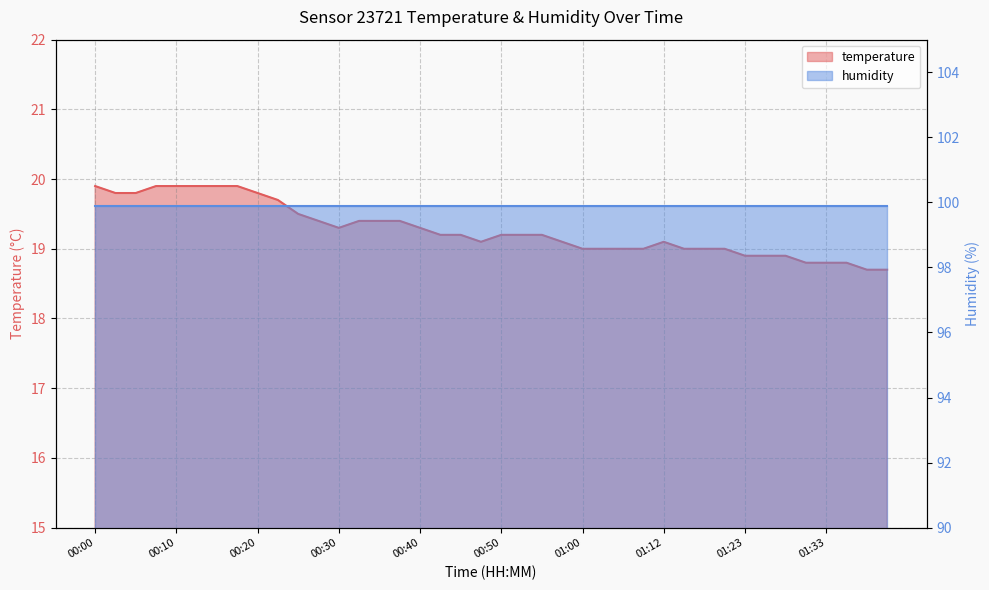

What is the change in value from 00:37 to 01:05?

-0.4